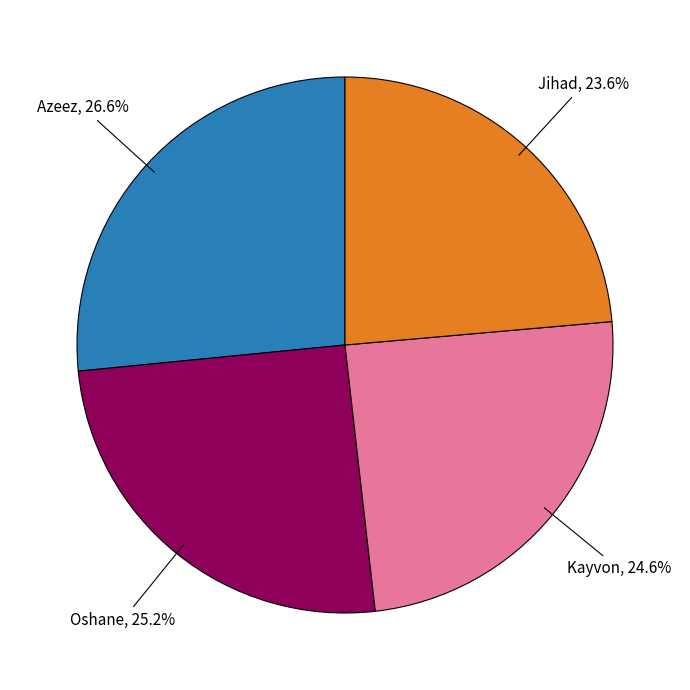

Rank the categories by value from lowest to highest.

Jihad, Kayvon, Oshane, Azeez